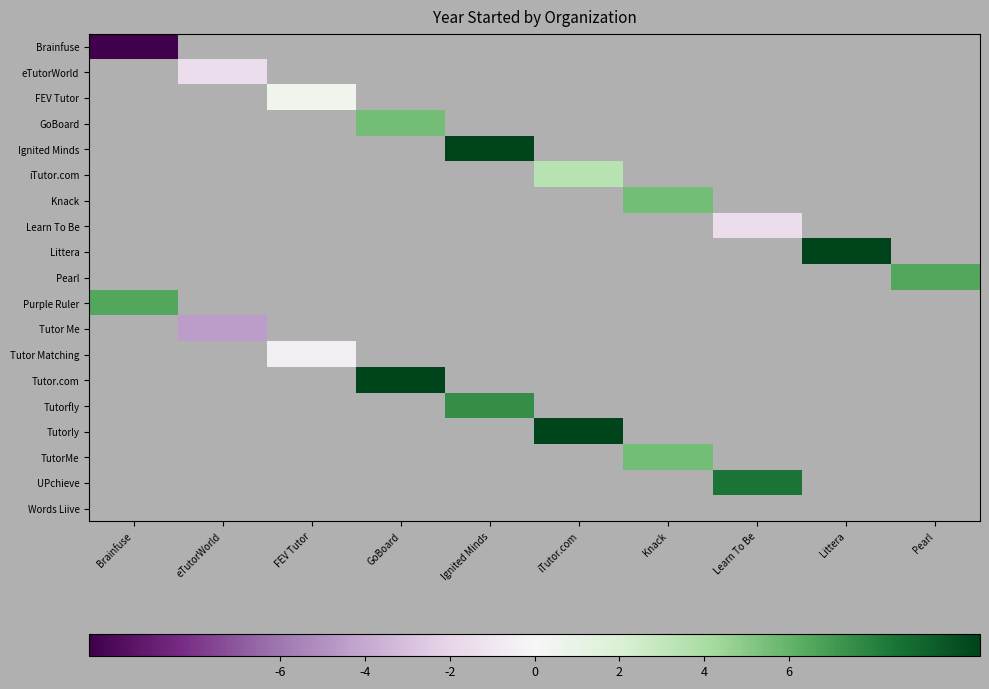

Is the value of Knack at Learn To Be greater than the value of FEV Tutor at FEV Tutor?

No